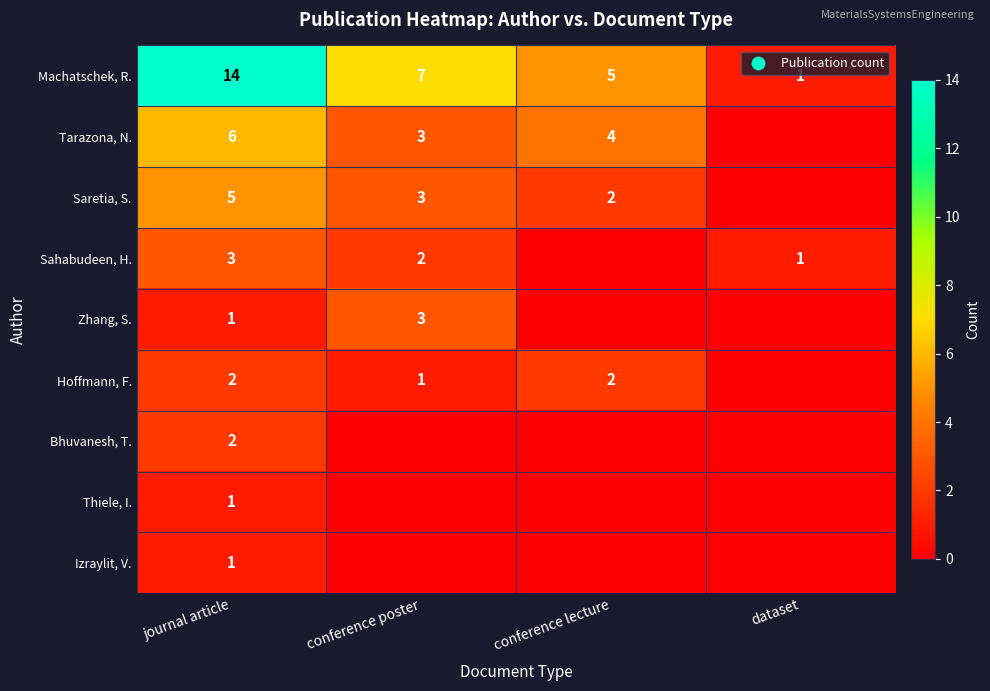

List the labels in order of Machatschek, R. value, smallest first.

dataset, conference lecture, conference poster, journal article